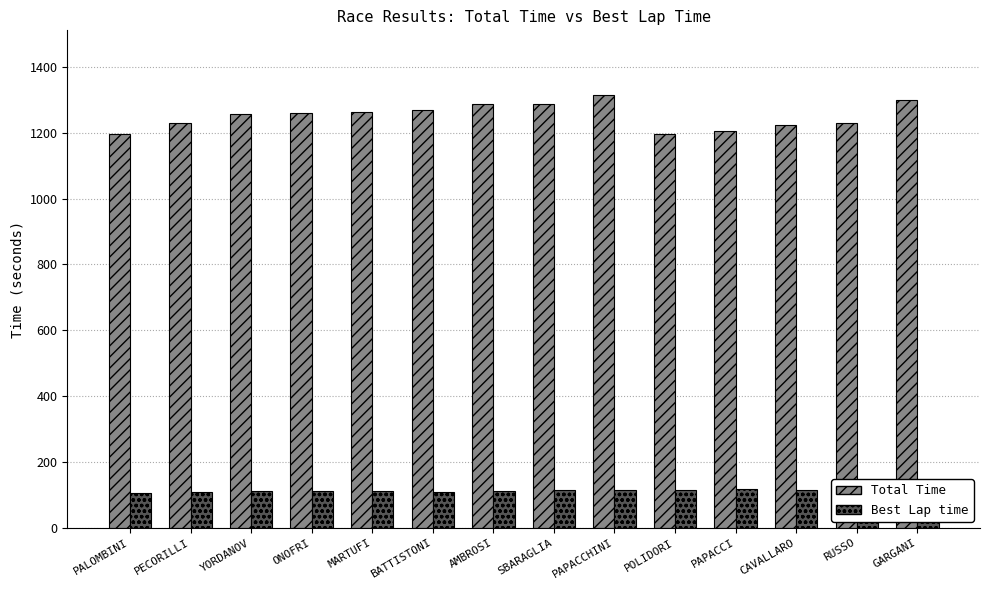

Between YORDANOV and BATTISTONI, which is larger?

BATTISTONI